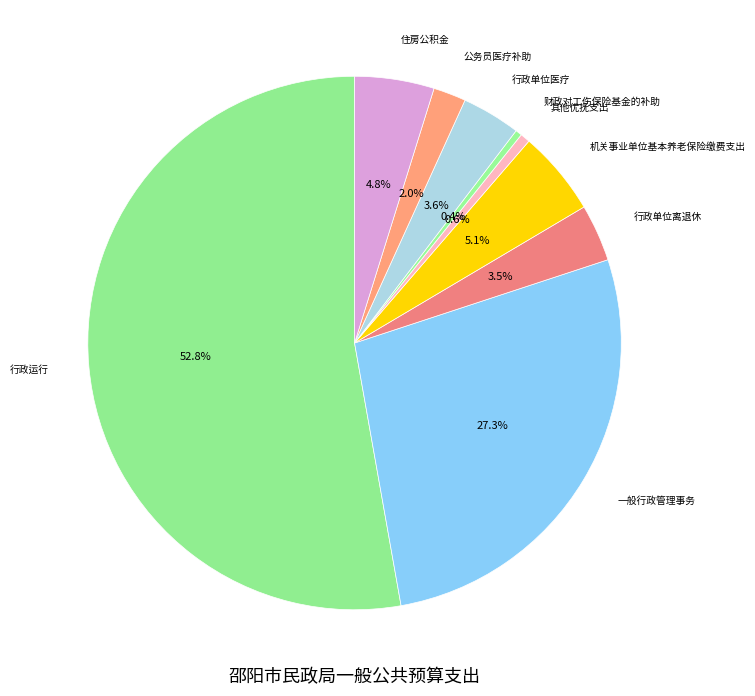

What percentage do 住房公积金 and 一般行政管理事务 together represent?

32.1%